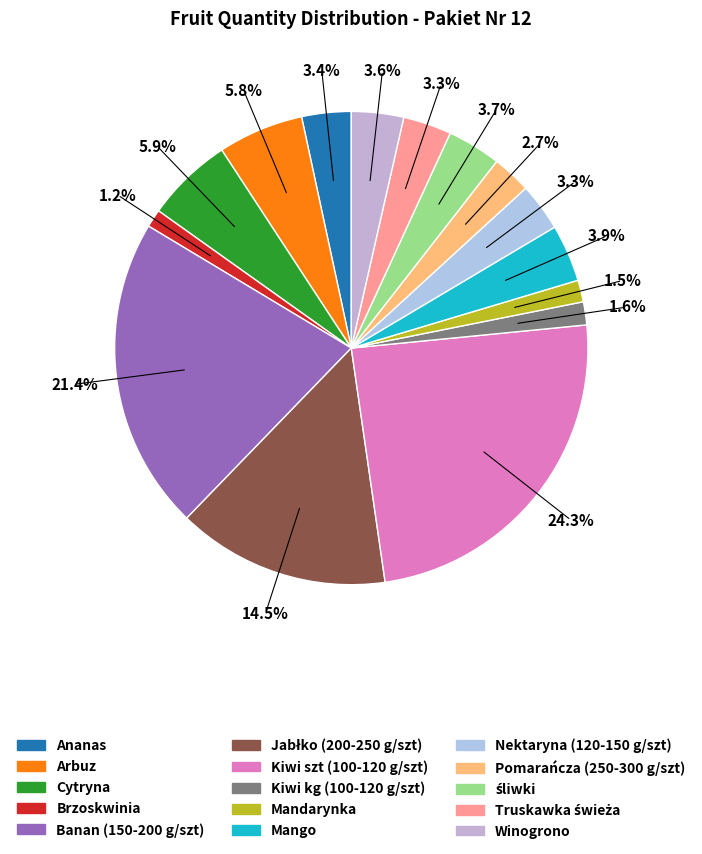

The Kiwi kg (100-120 g/szt) slice represents 11% of the pie. True or false?

False